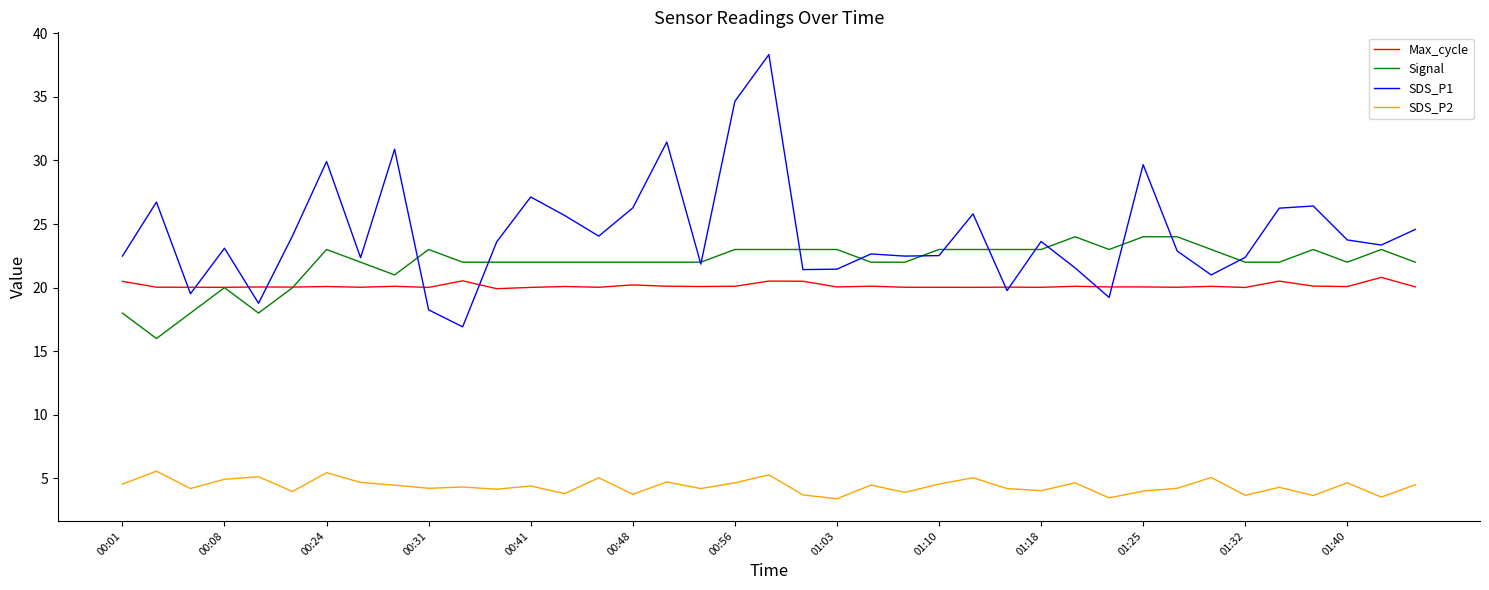

Which series has the largest total across all categories?

SDS_P1